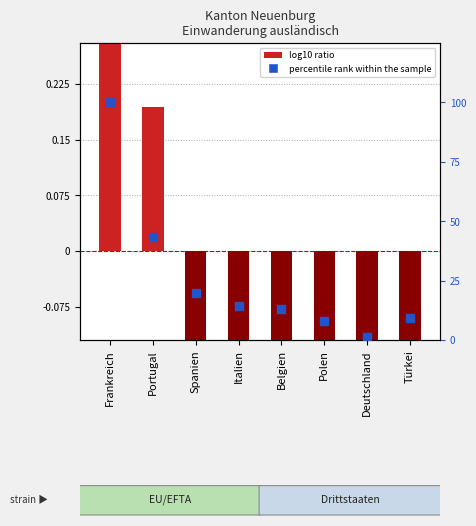

At which category is the sum across all series the highest?

Frankreich